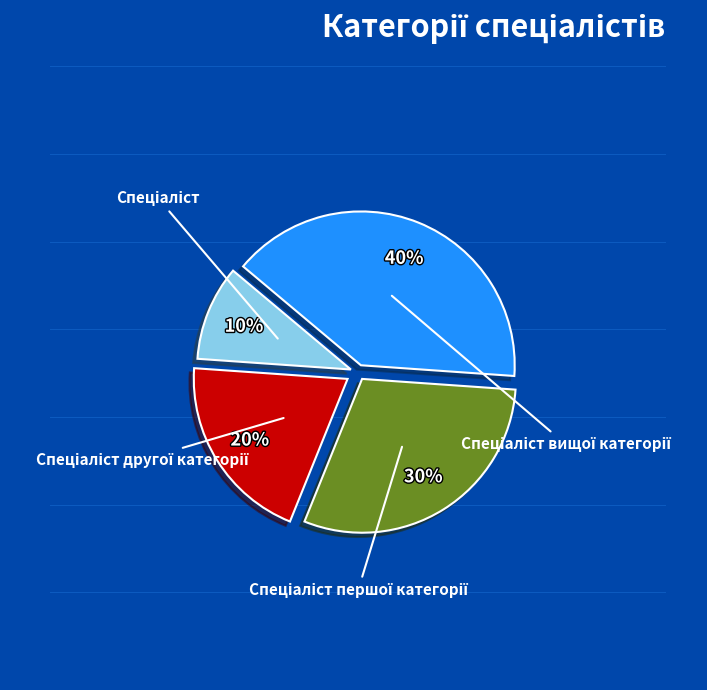

Combined, what portion of the pie is Спеціаліст and Спеціаліст вищої категорії?

50.0%